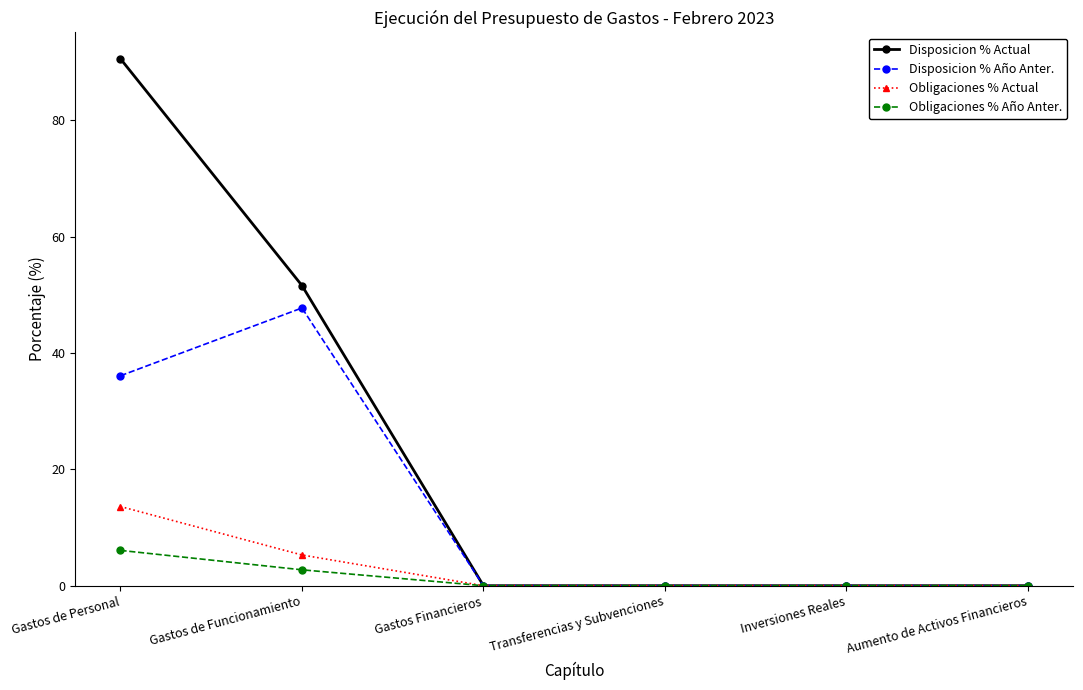

How many data points does each series have?

6